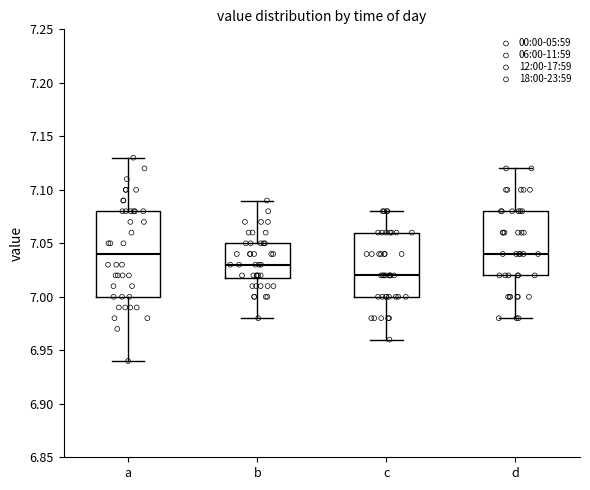

Where is the lower edge of the box for d on the y-axis? The values are not printed on the chart, so give them approximately, as read against the axis.

7.02